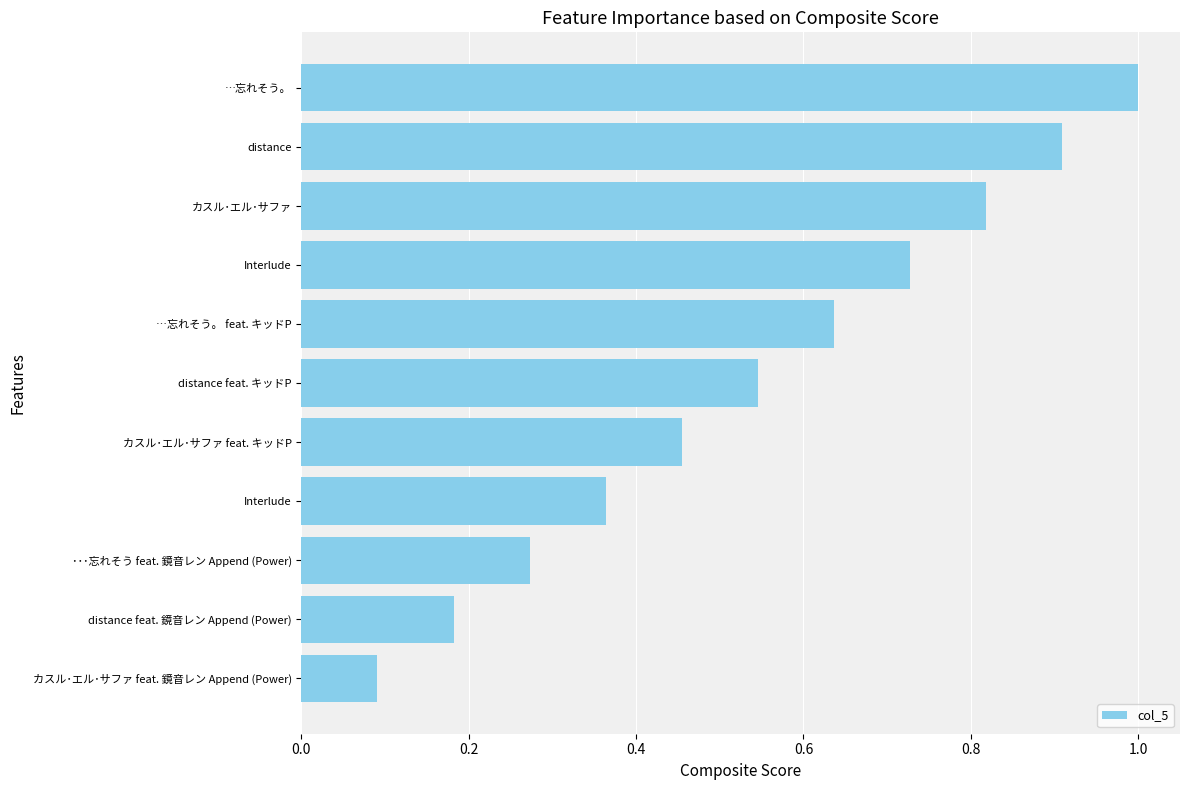

What is the smallest value displayed?

0.1